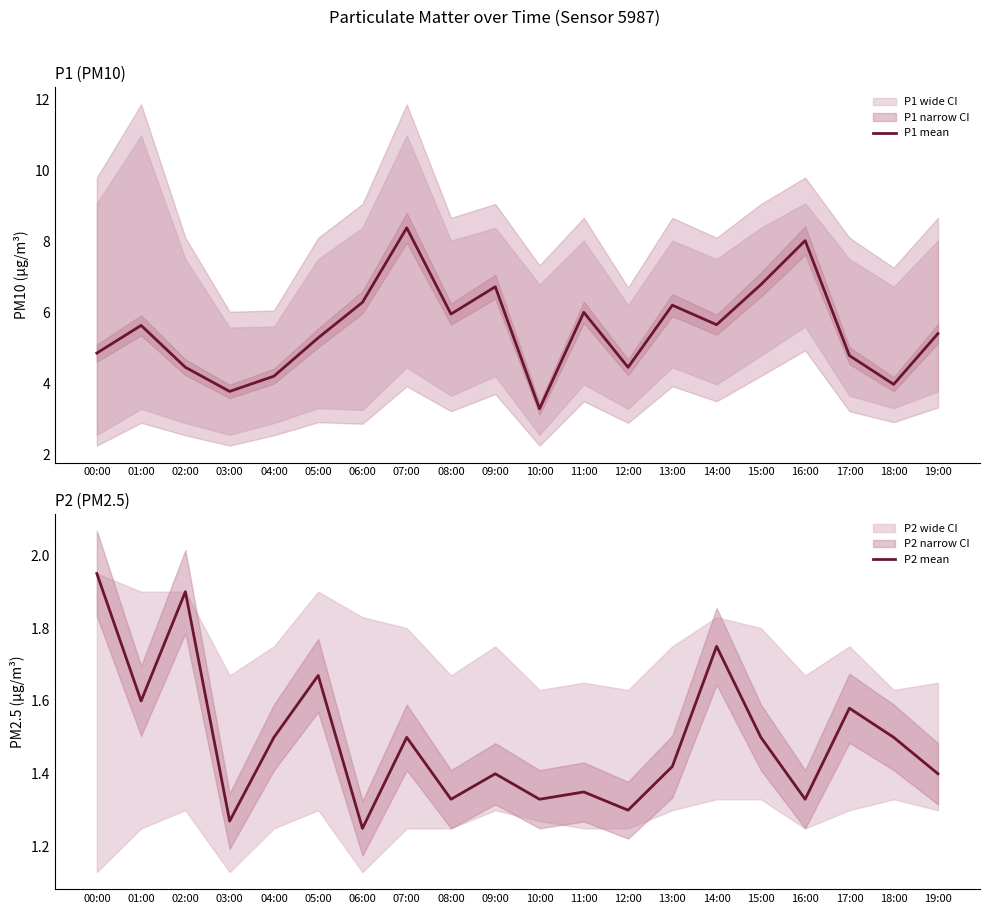

Read the P1 mean value at 05:00.

5.3